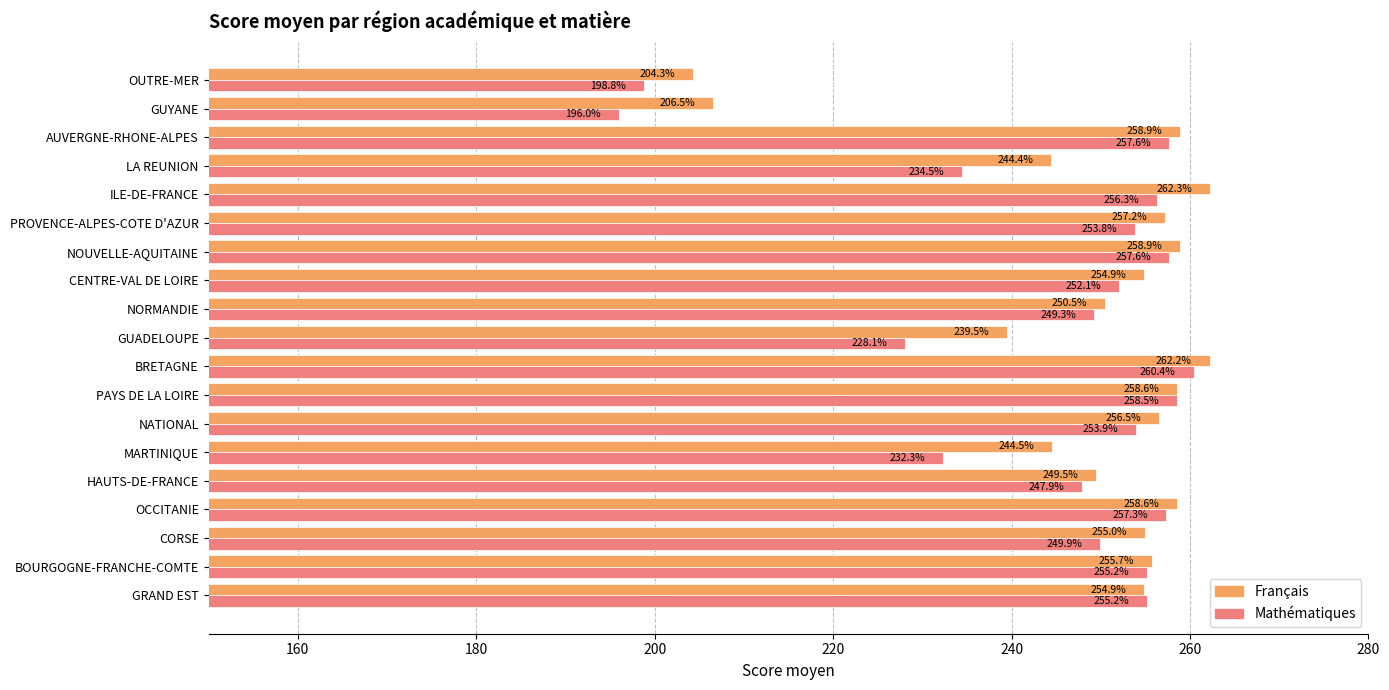

Which series has the largest total across all categories?

Français